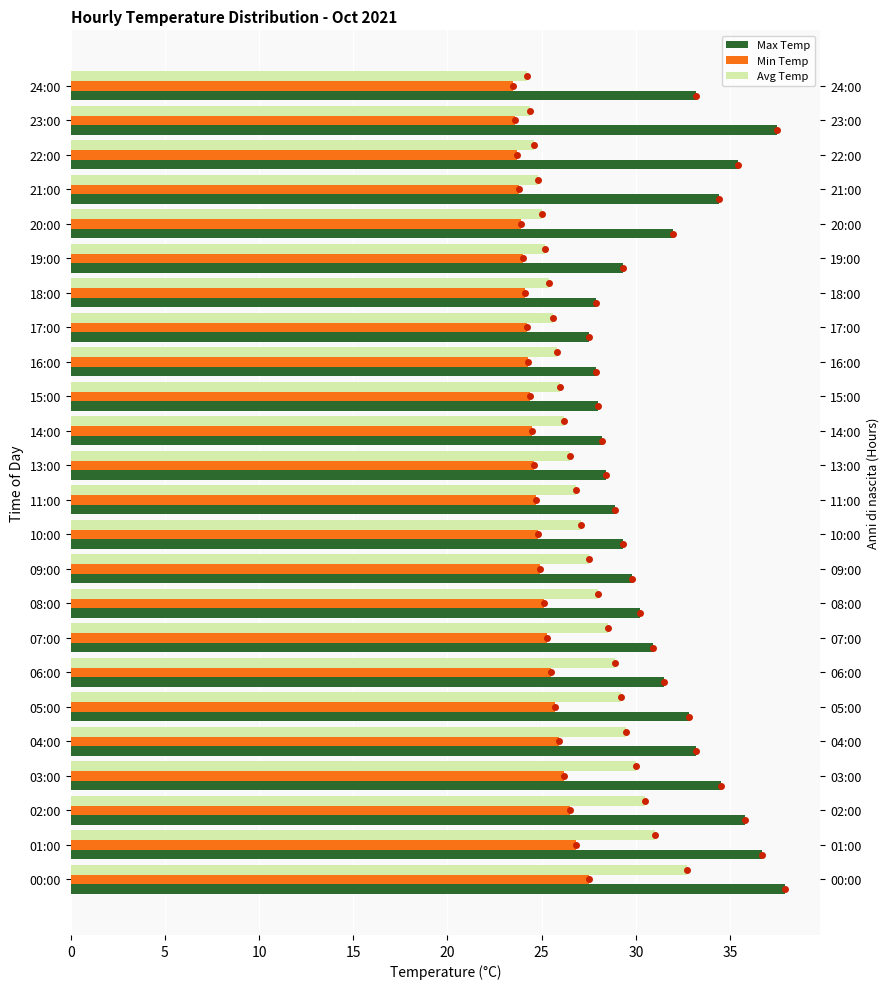

What is the maximum value for Max Temp?

37.9